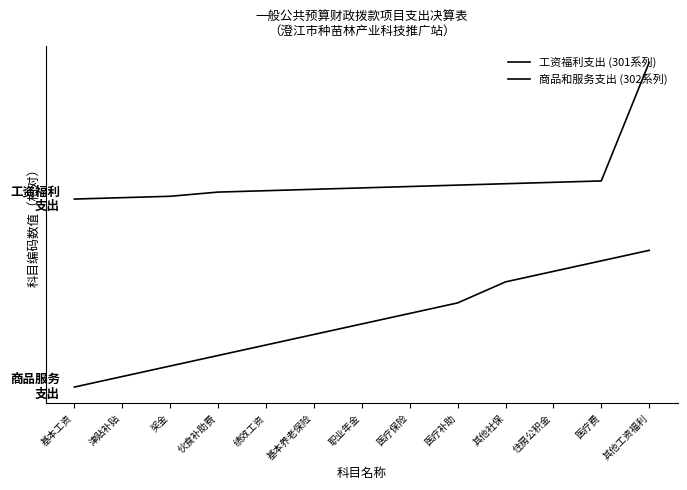

What is the smallest value displayed?

10.0